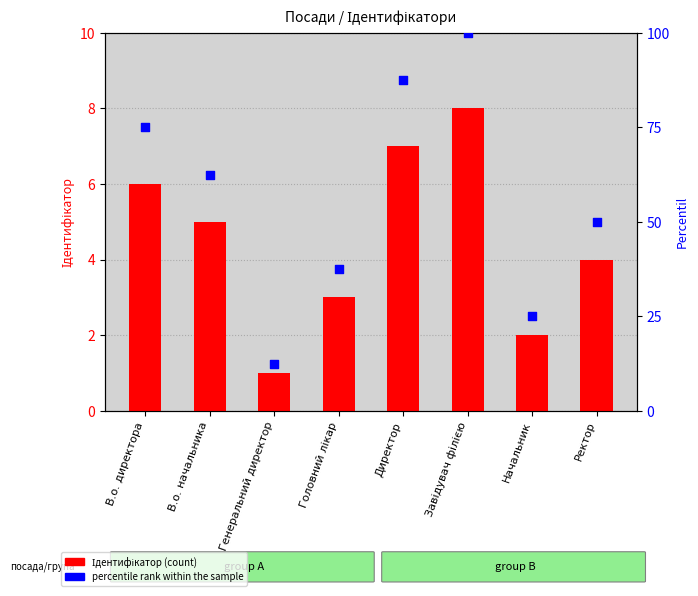

At how many categories does at least one series exceed 52?

4